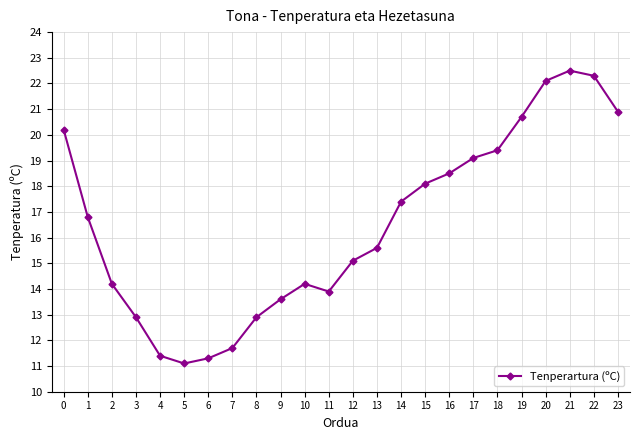

The value at 8 is 22.3. True or false?

False